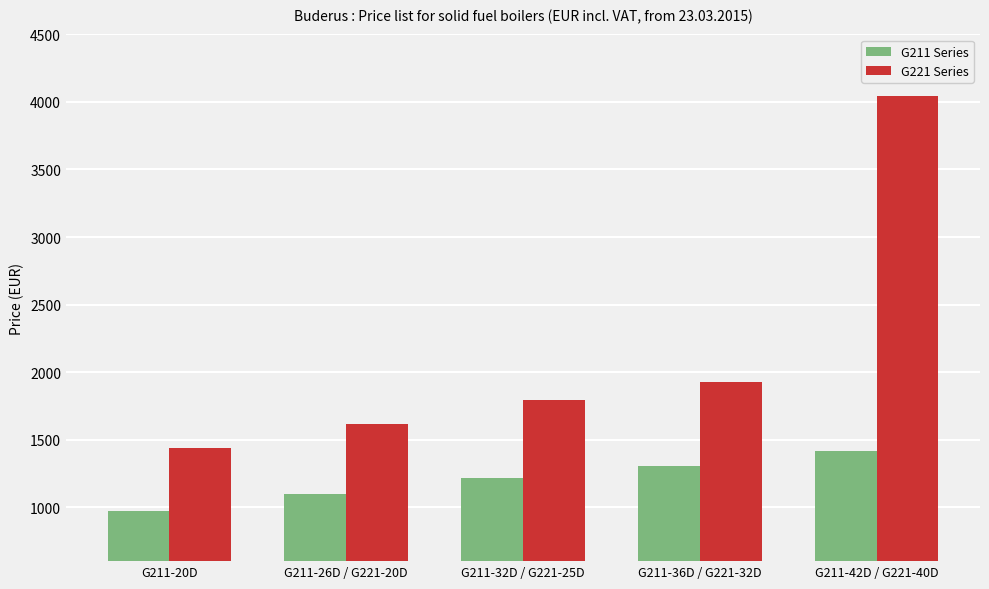

List the series in order of their overall mean, lowest first.

G211 Series, G221 Series